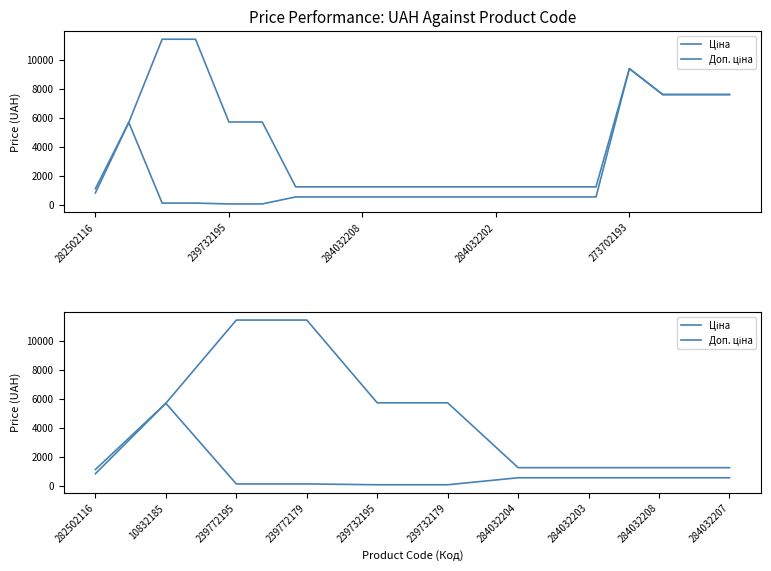

What are all the series names shown in the legend?

Ціна, Доп. ціна